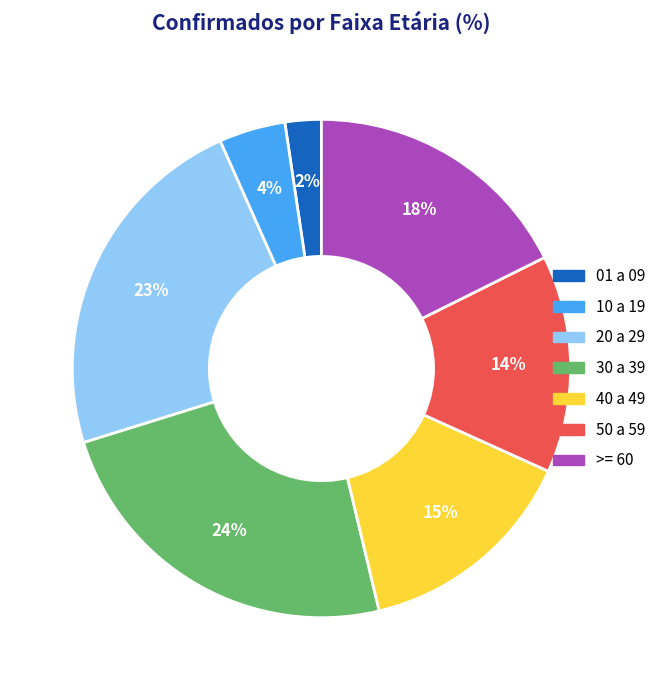

To the nearest percent, what is the difference between the largest and smallest slice percentages?

22%